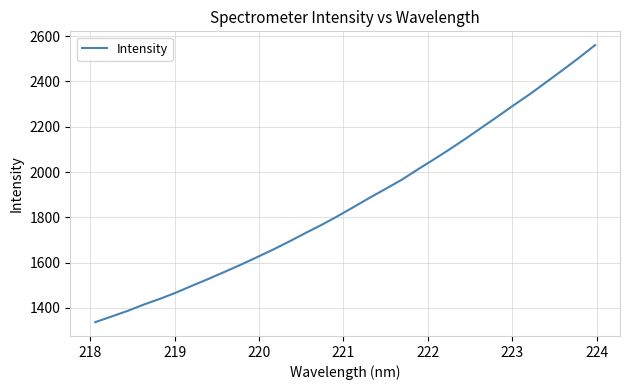

What is the minimum value shown in the chart?

1337.5